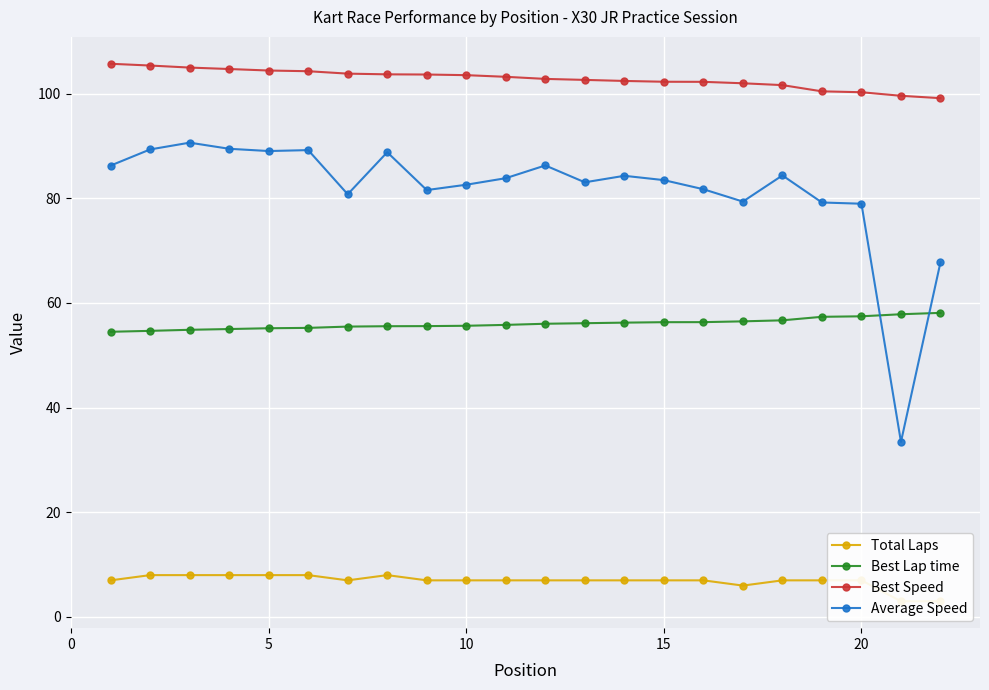

True or false: Best Speed has a value of 102.3 at 15.

True